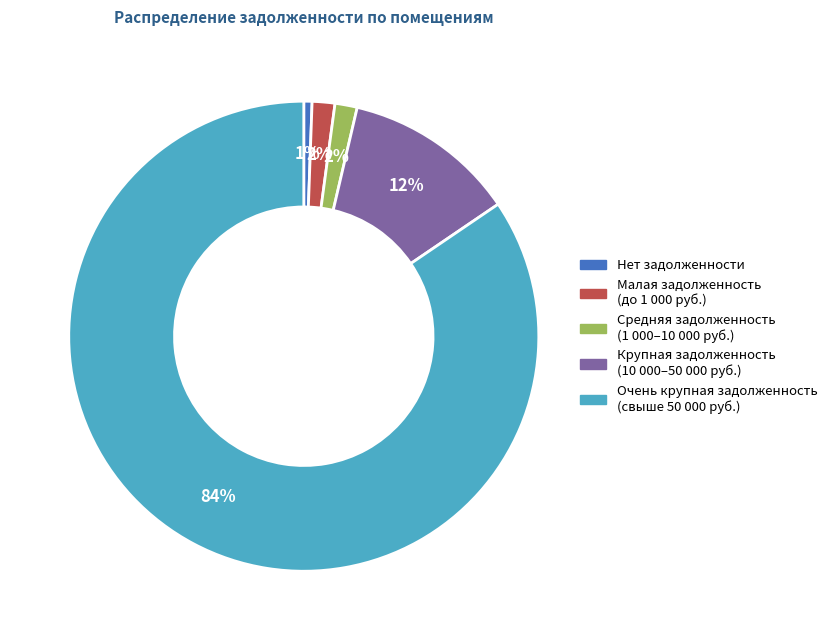

To the nearest percent, what is the average slice percentage?

20%